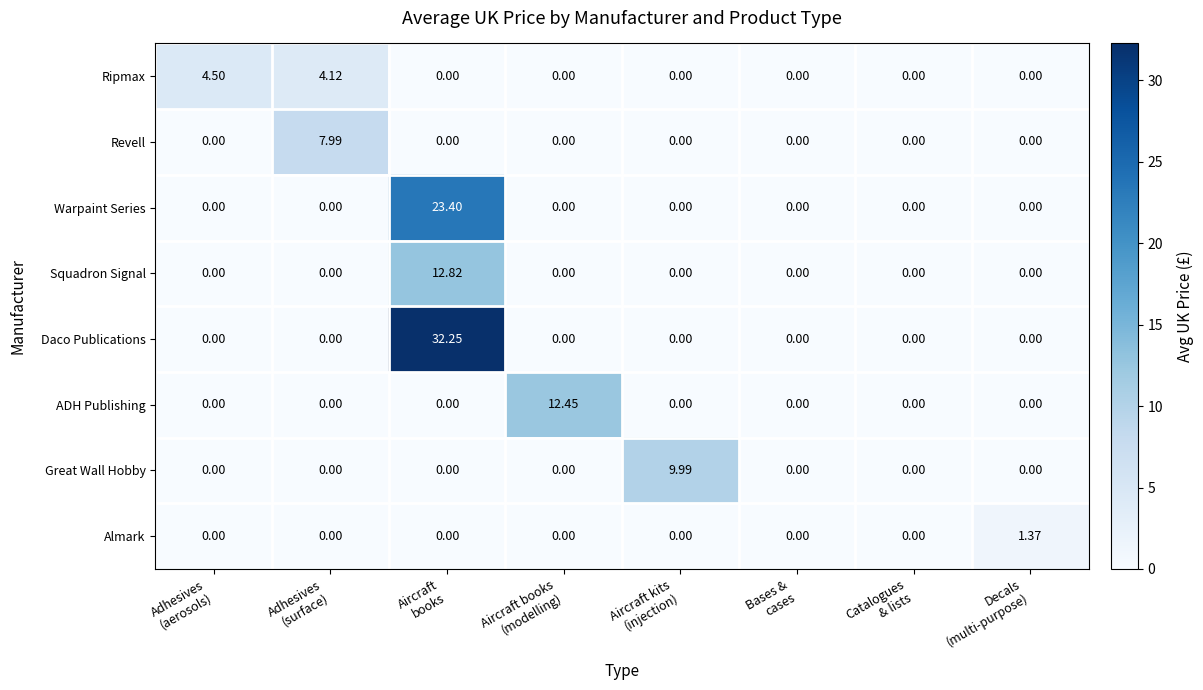

Rank the series by their maximum value, from highest to lowest.

Daco Publications, Warpaint Series, Squadron Signal, ADH Publishing, Great Wall Hobby, Revell, Ripmax, Almark